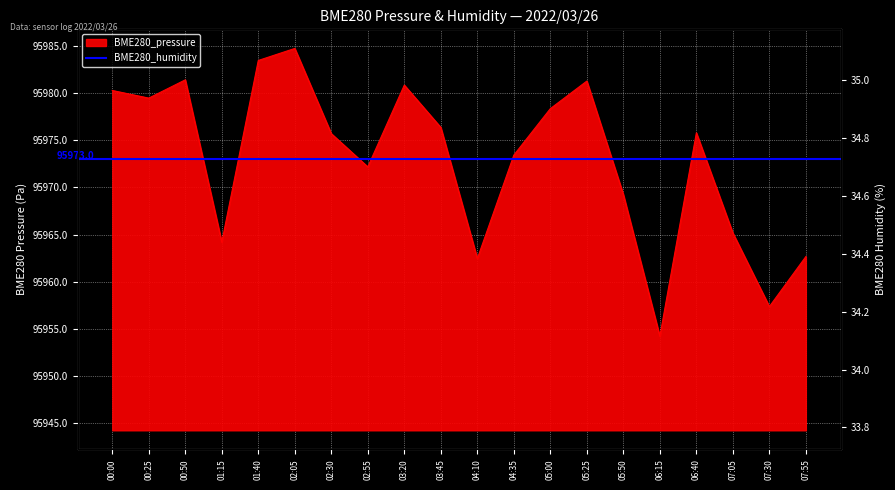

At which category does BME280_pressure reach its first local valley?

00:25